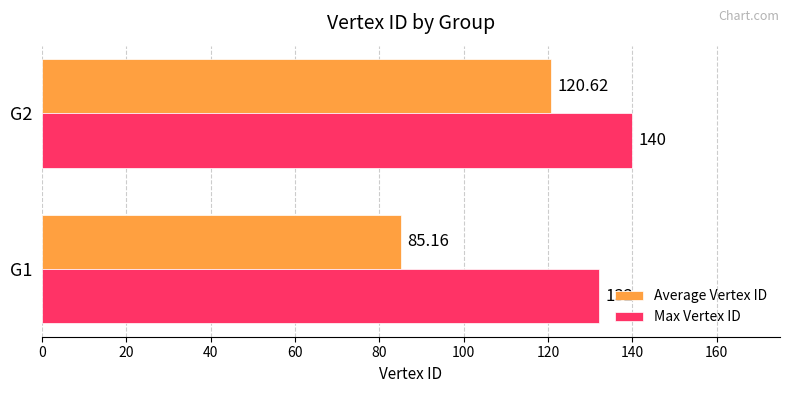

Which series has the largest total across all categories?

Max Vertex ID